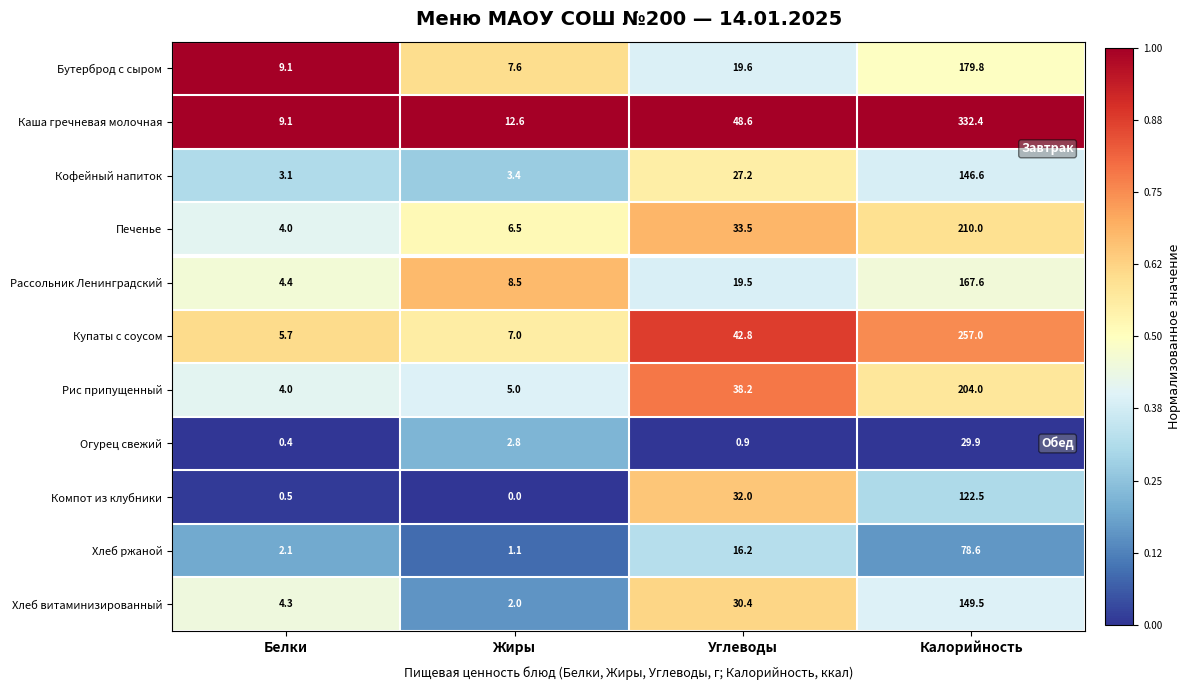

How many series are shown in this chart?

11